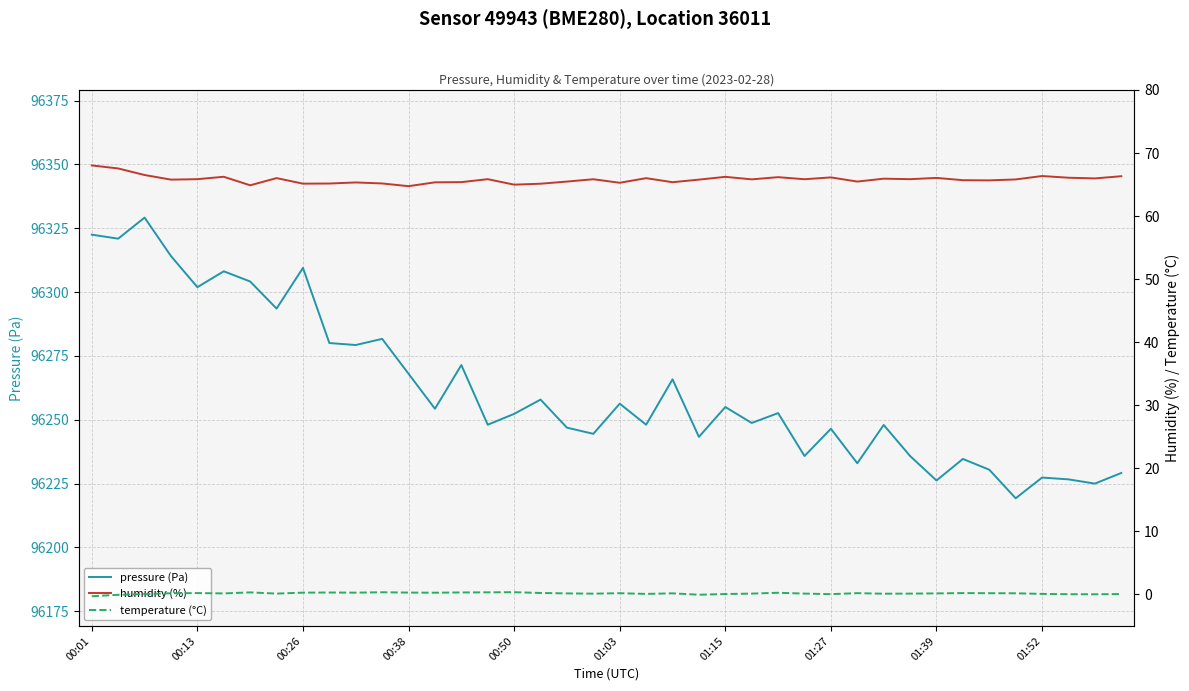

How many data points in temperature (°C) are less than 0?

3